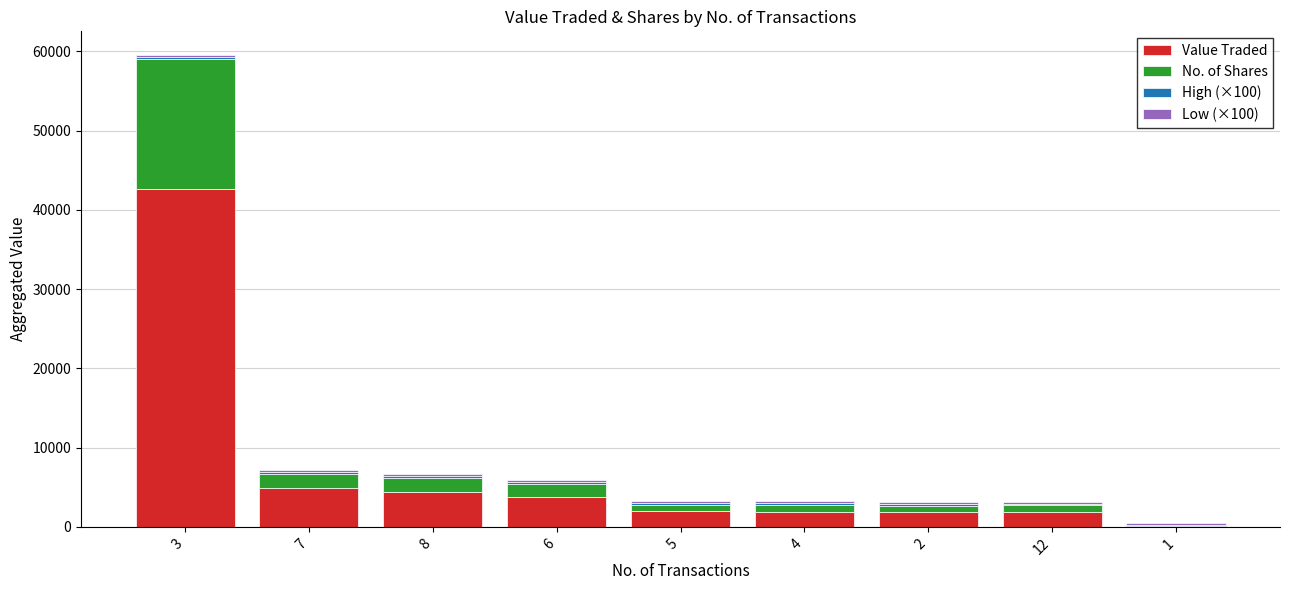

What is the sum of the Value Traded values at 3 and 4?

44502.0